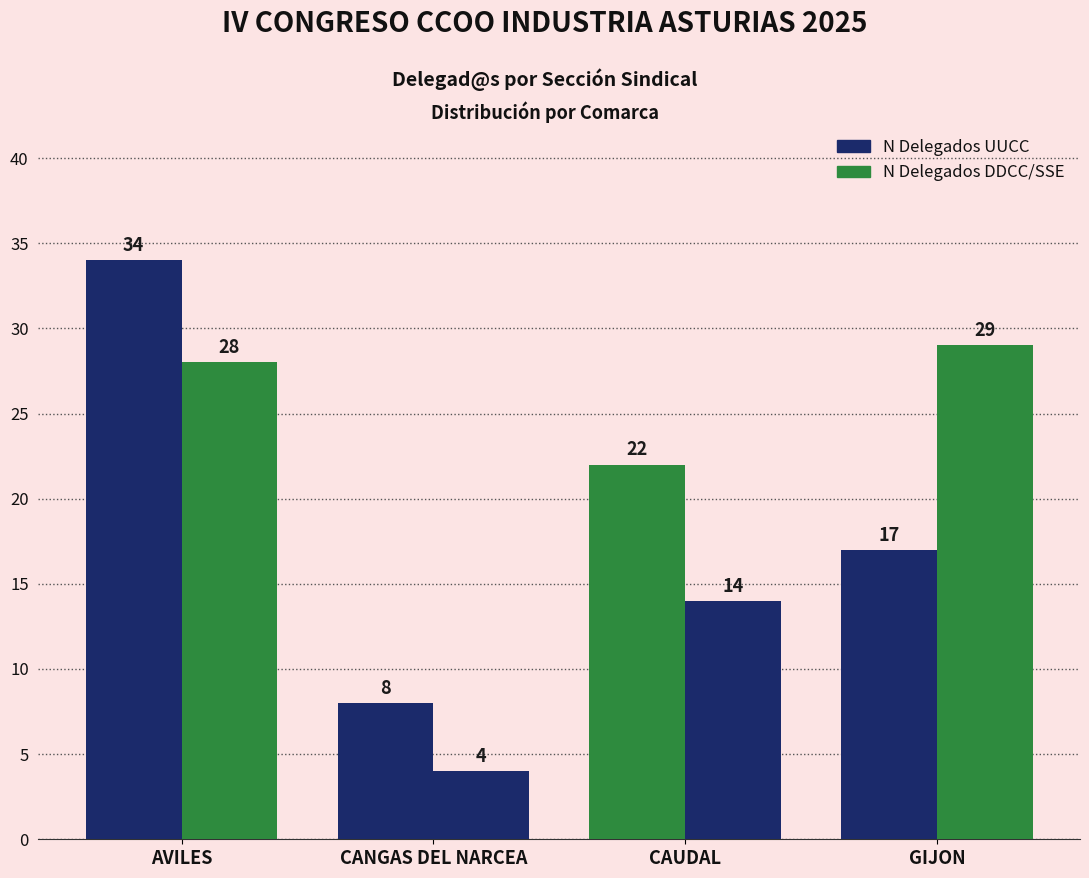

How many values in the N Delegados UUCC series are below 22?

2